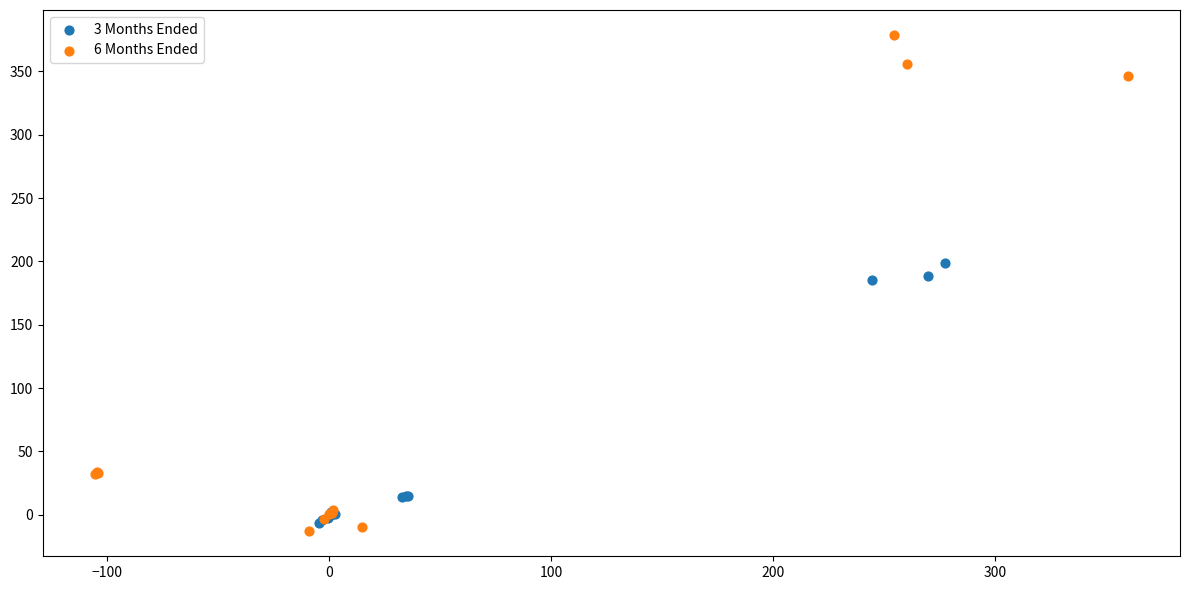

What are all the series names shown in the legend?

3 Months Ended, 6 Months Ended